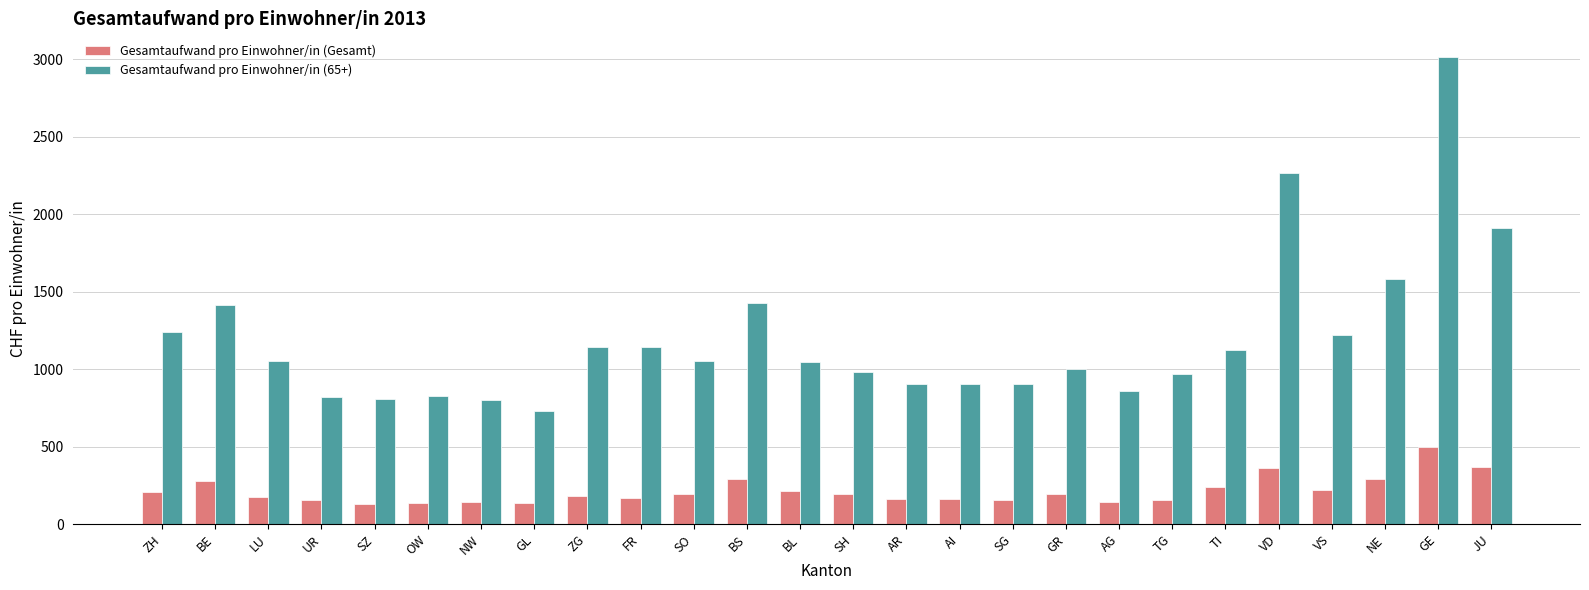

Is it true that Gesamtaufwand pro Einwohner/in (Gesamt) equals 355.3 at TI?

False